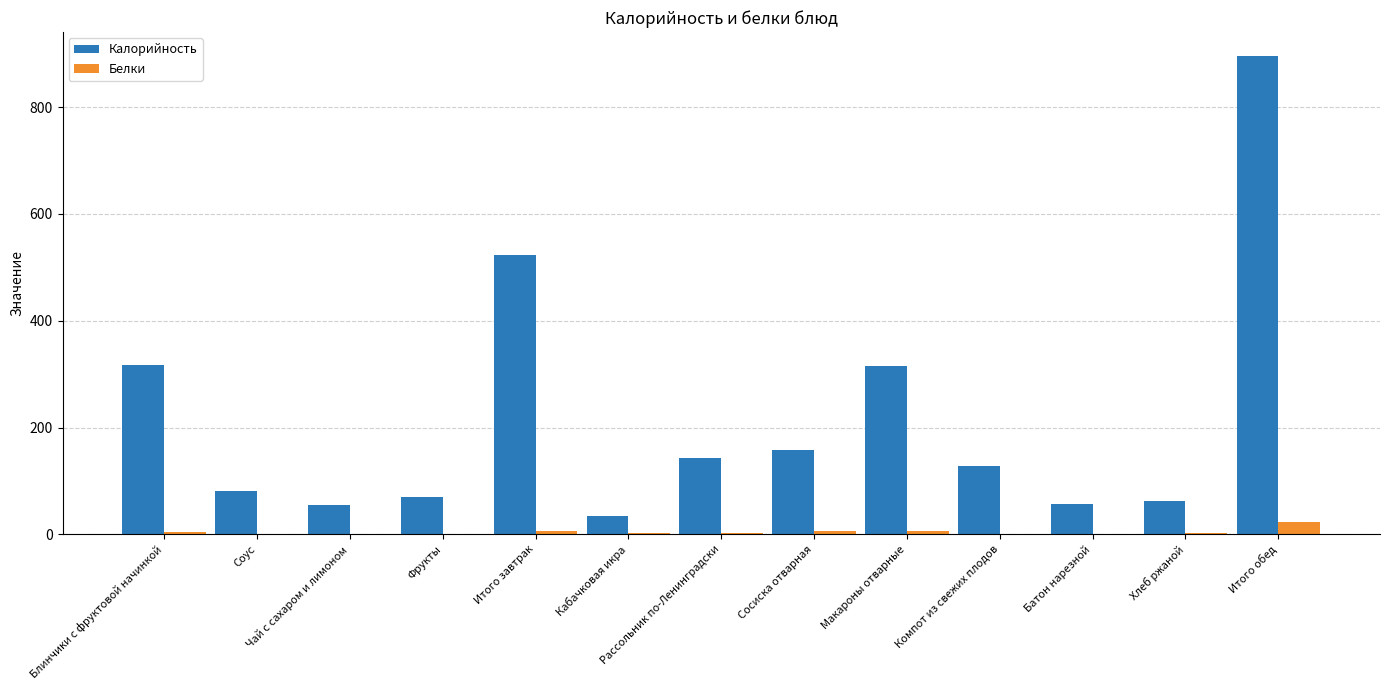

The Калорийность series shows 33.8 at Кабачковая икра. True or false?

True